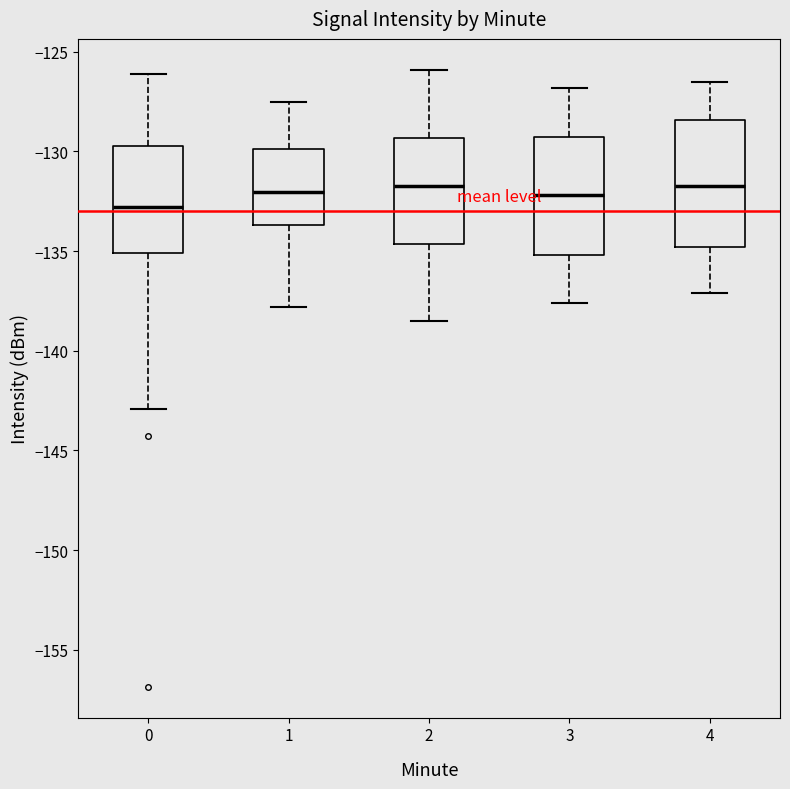

Reading left to right, transcribe this box plot: for each box, give where its median line is, the range the box spans, and where its two whiskers end, as read against the y-axis. The values are not printed on the chart, so give them approximately, as read against the axis.

0: median -133.0, box -135.0 to -129.5, whiskers -143.0 to -126.0
1: median -132.0, box -133.5 to -130.0, whiskers -138.0 to -127.5
2: median -131.5, box -134.5 to -129.5, whiskers -138.5 to -126.0
3: median -132.0, box -135.0 to -129.0, whiskers -137.5 to -127.0
4: median -131.5, box -135.0 to -128.5, whiskers -137.0 to -126.5